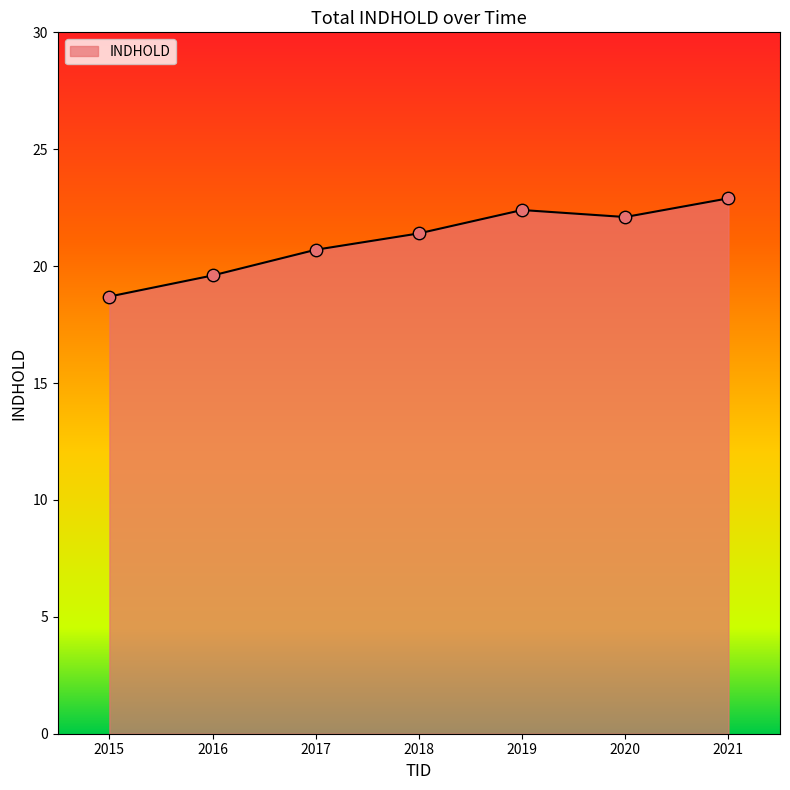

Which has a higher value, 2016 or 2018?

2018